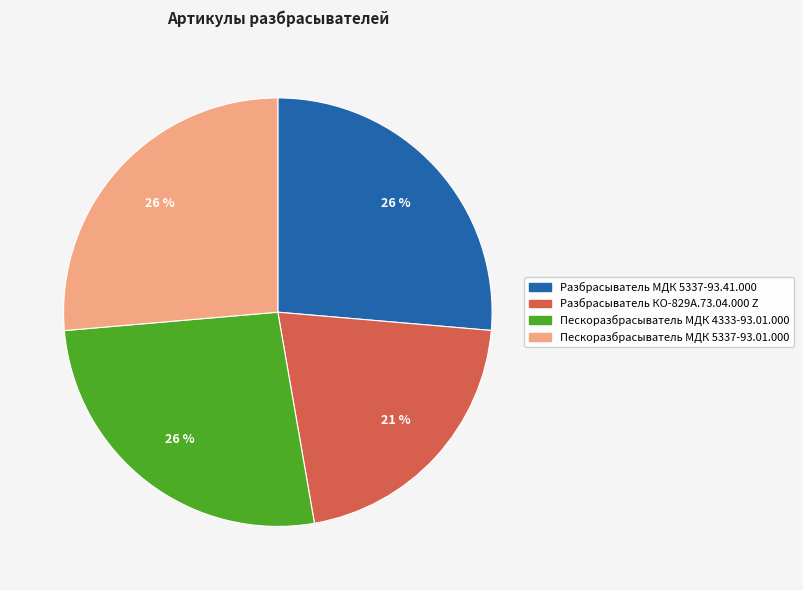

Which has a higher value, Разбрасыватель КО-829А.73.04.000 Z or Пескоразбрасыватель МДК 4333-93.01.000?

Пескоразбрасыватель МДК 4333-93.01.000